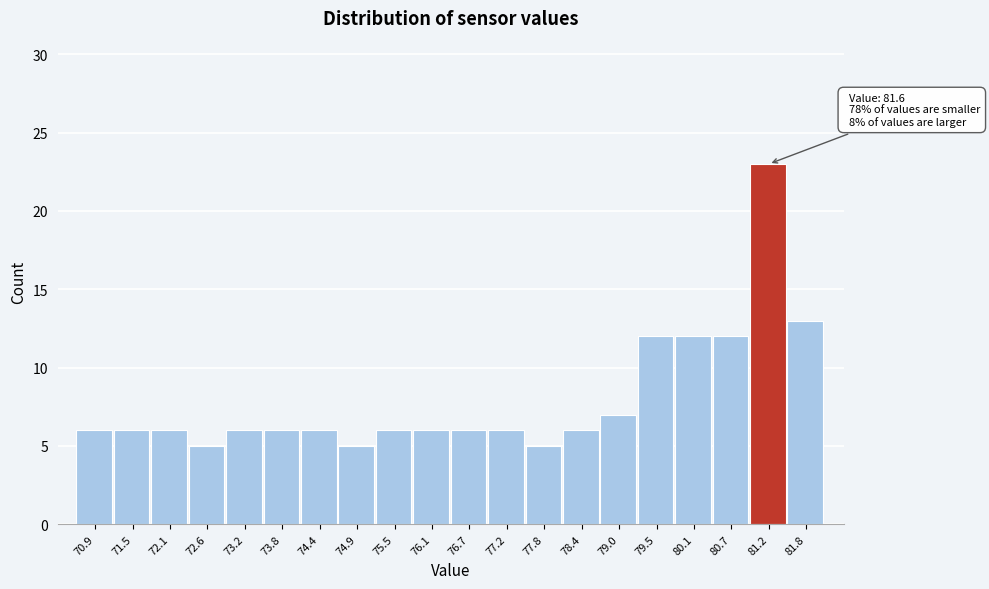

Reading left to right, transcribe all the data shown in this chart.

70.9=6	71.5=6	72.1=6	72.6=5	73.2=6	73.8=6	74.4=6	74.9=5	75.5=6	76.1=6	76.7=6	77.2=6	77.8=5	78.4=6	79.0=7	79.5=12	80.1=12	80.7=12	81.2=23	81.8=13